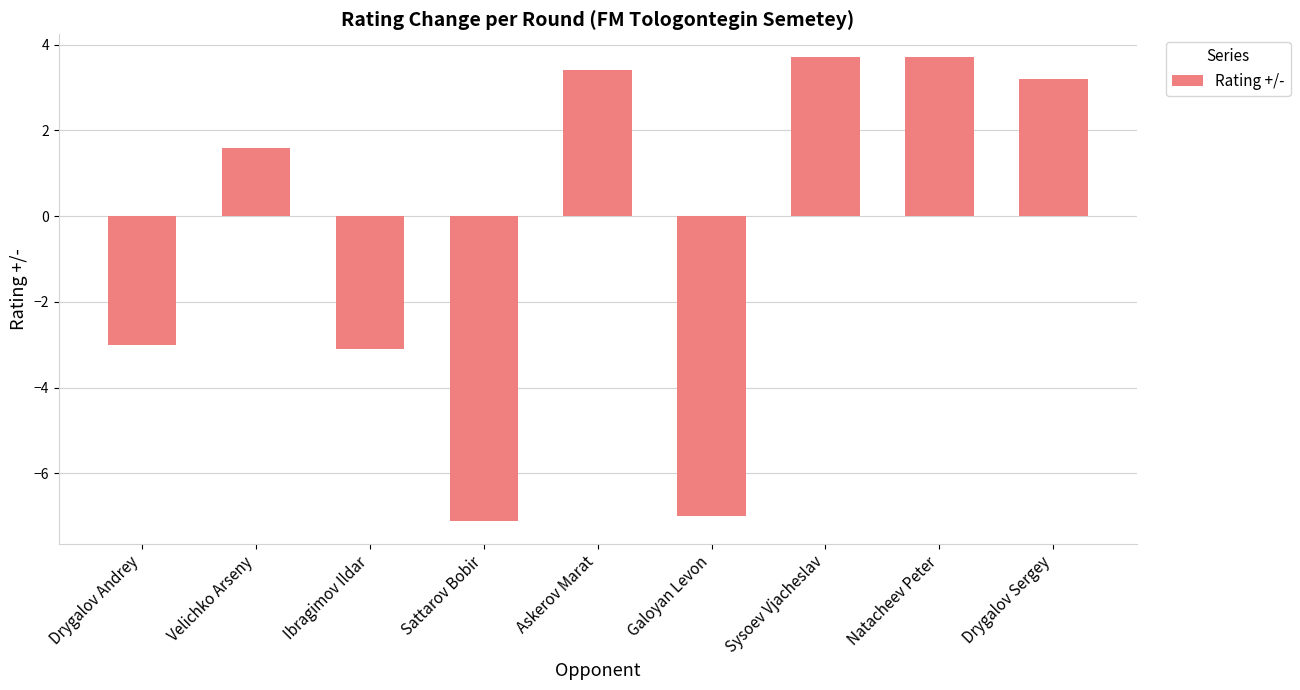

Are the bars grouped side by side (vs. stacked)?

No